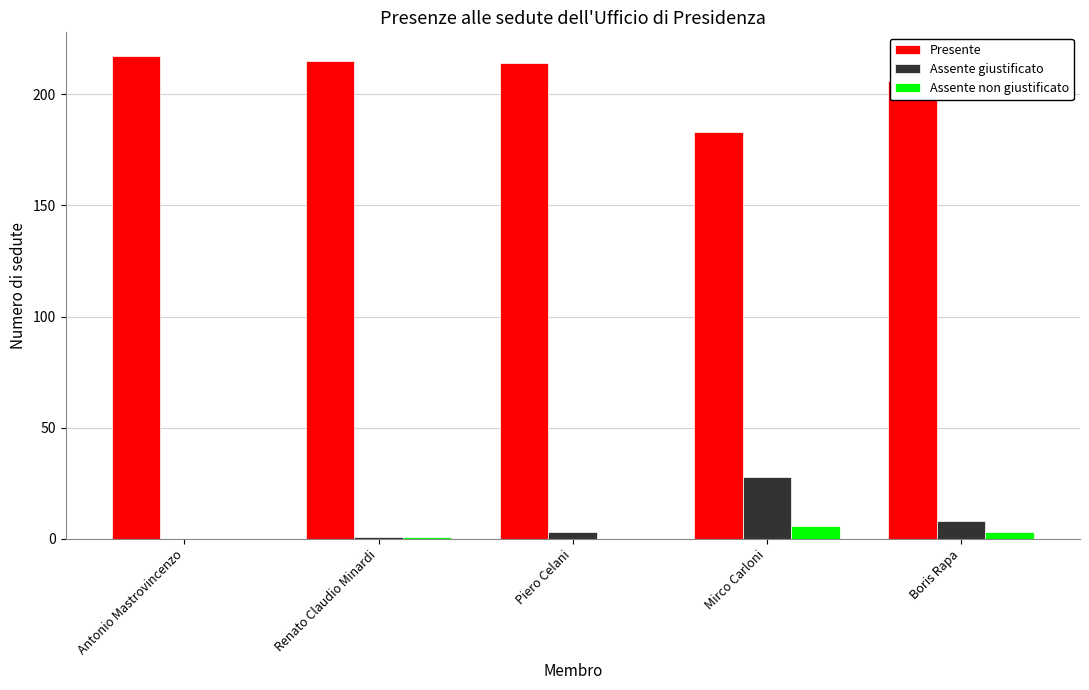

What is the maximum value for Presente?

217